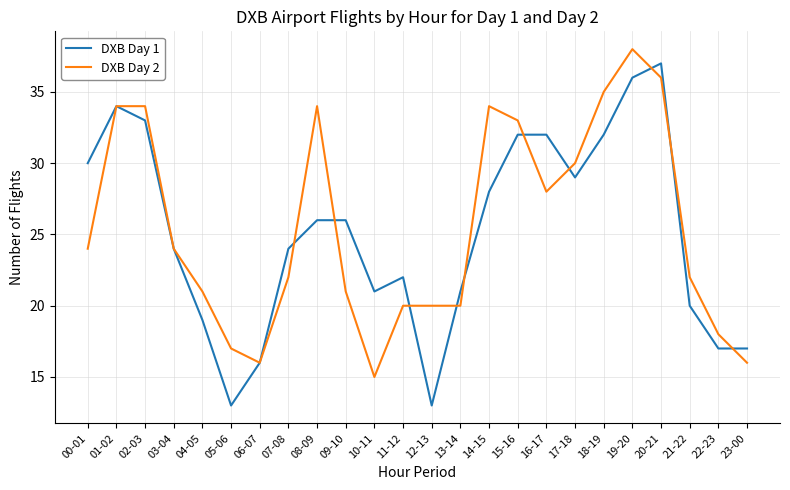

The DXB Day 2 series shows 20 at 12-13. True or false?

True